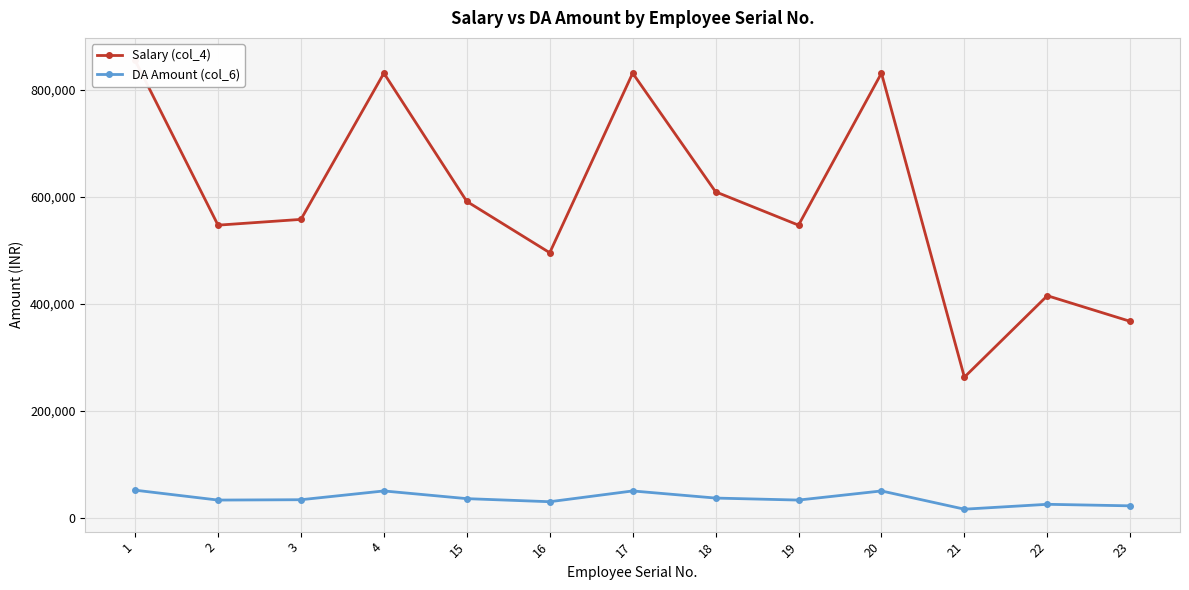

True or false: Salary (col_4) has a value of 558000 at 3.

True